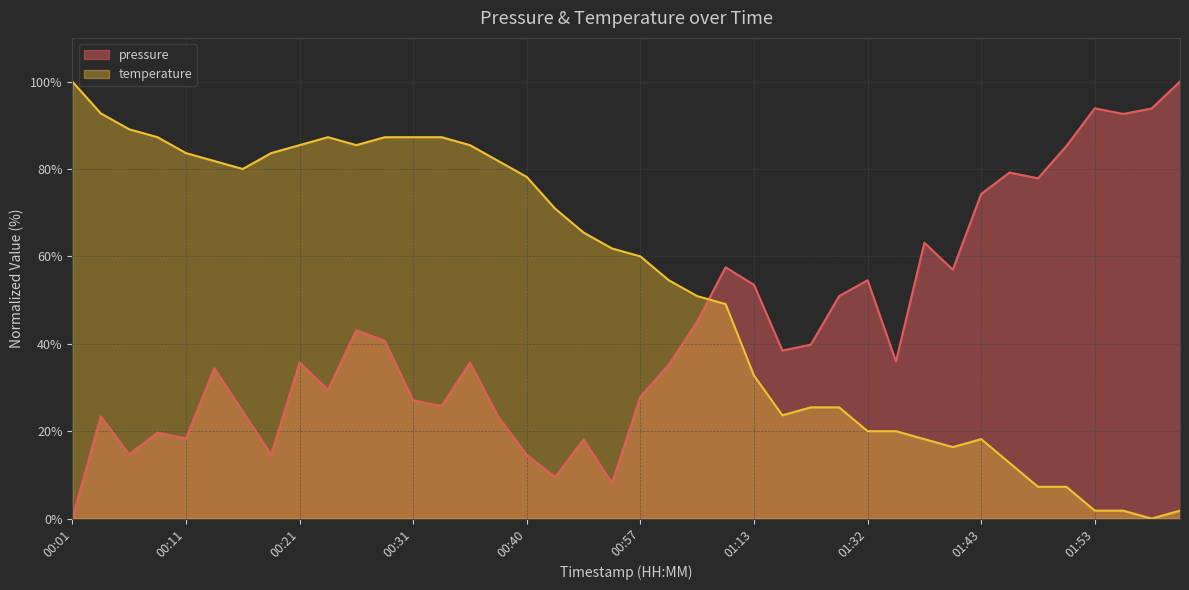

What is the approximate value of temperature at 01:21?

25.5